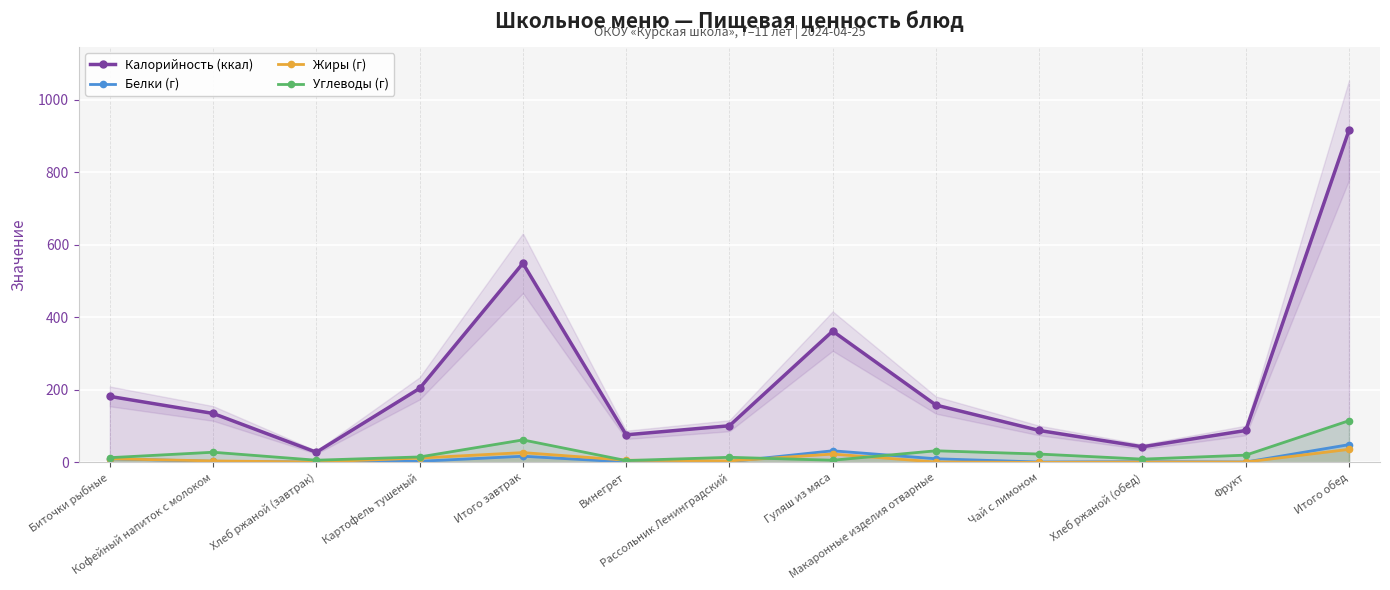

How many data points does each series have?

13